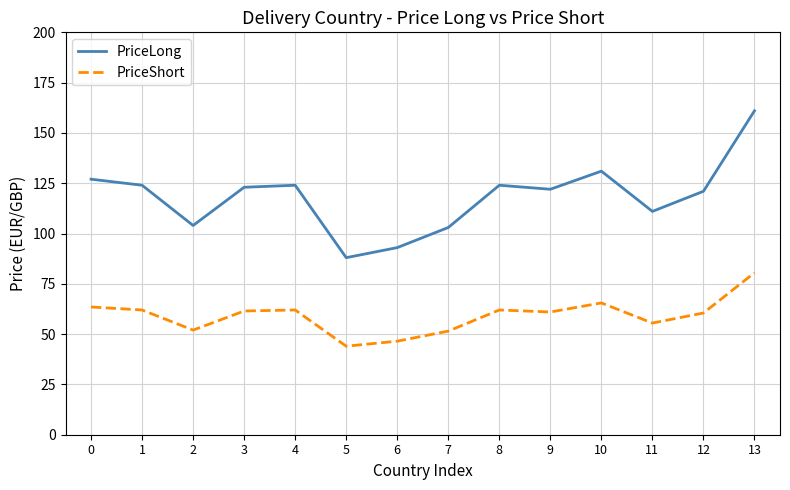

What are all the series names shown in the legend?

PriceLong, PriceShort